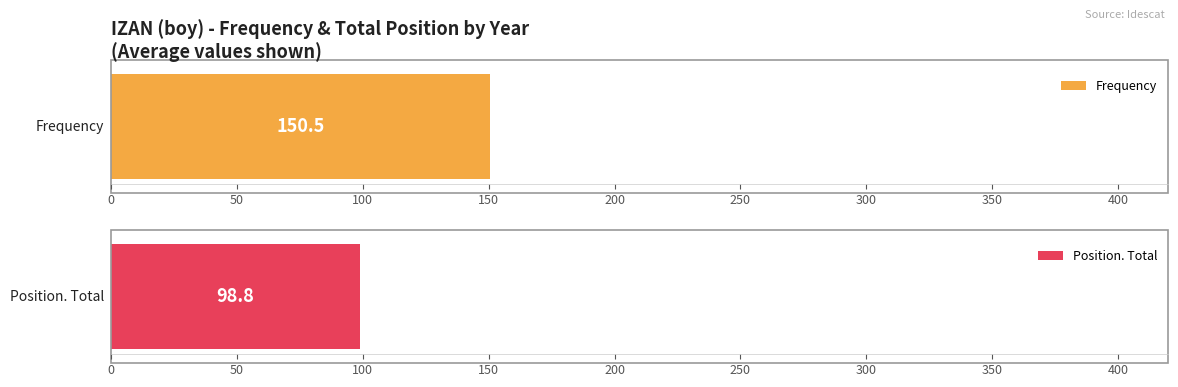

Is the value of Frequency at 2008 greater than the value of Position. Total at 2002?

Yes